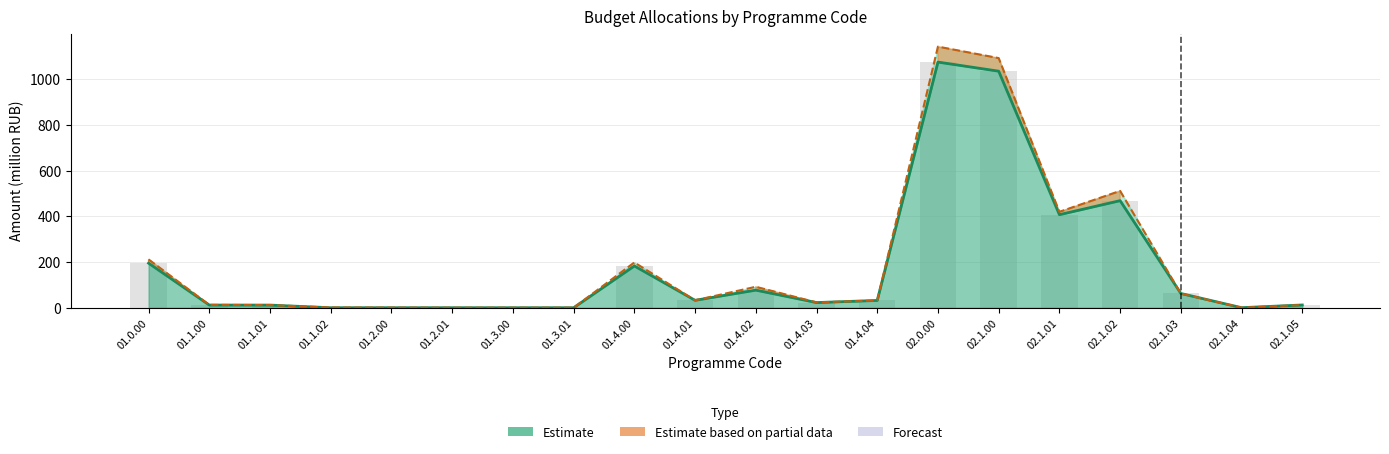

List the labels in order of value, smallest first.

01.3.00, 01.3.01, 01.1.02, 01.2.00, 01.2.01, 02.1.04, 01.1.01, 01.1.00, 02.1.05, 01.4.03, 01.4.04, 01.4.01, 02.1.03, 01.4.02, 01.4.00, 01.0.00, 02.1.01, 02.1.02, 02.1.00, 02.0.00